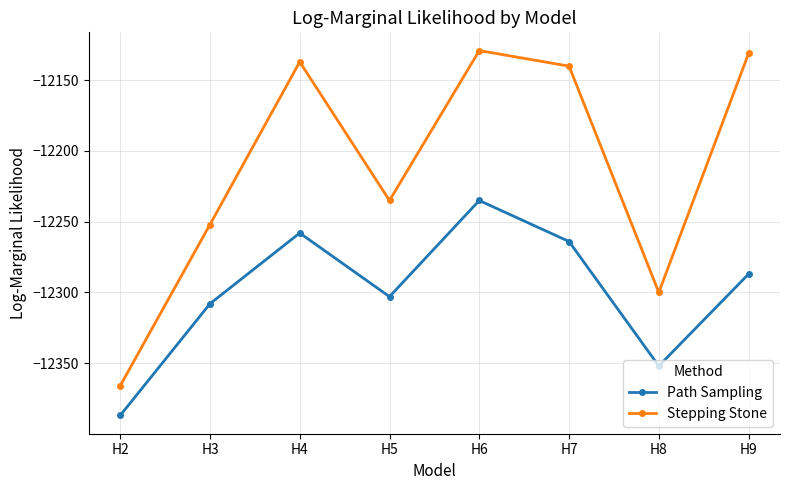

How many data points in Path Sampling are above -12287?

3